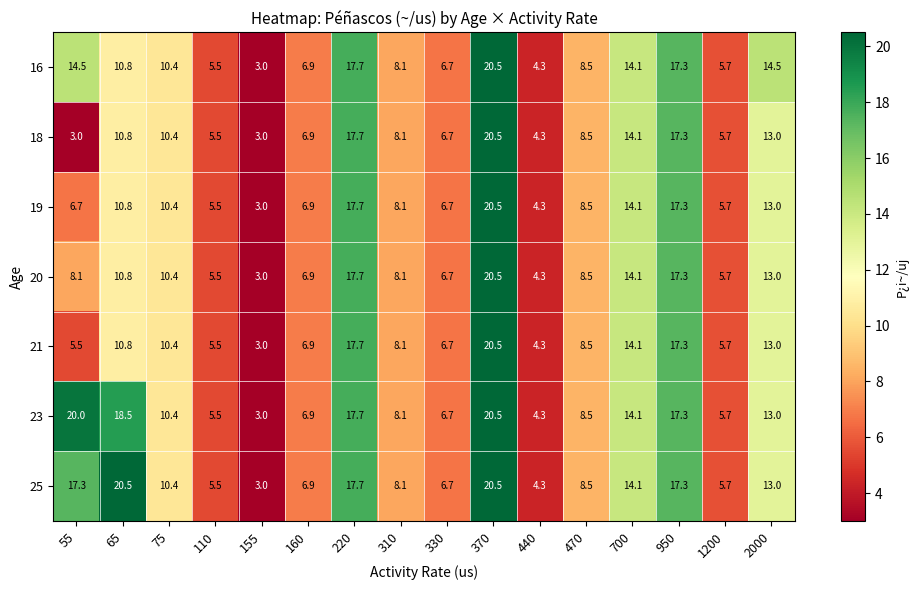

Is the value of 18 at 1200 greater than the value of 25 at 370?

No